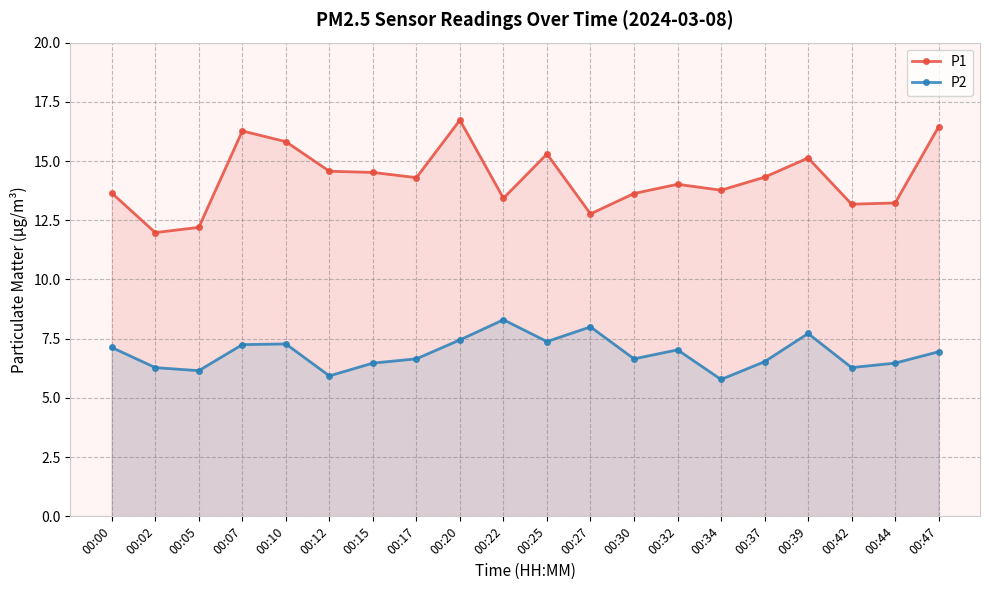

Rank the series at 00:07 from lowest to highest value.

P2, P1